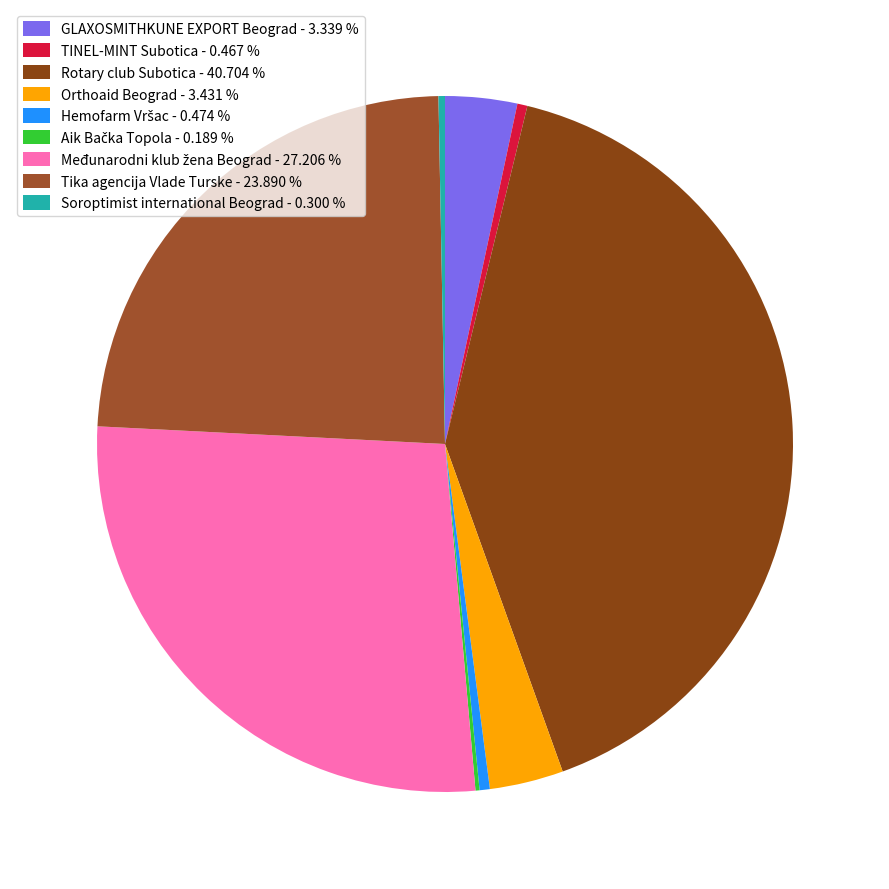

What percentage do Soroptimist international Beograd and Međunarodni klub žena Beograd together represent?

27.5%